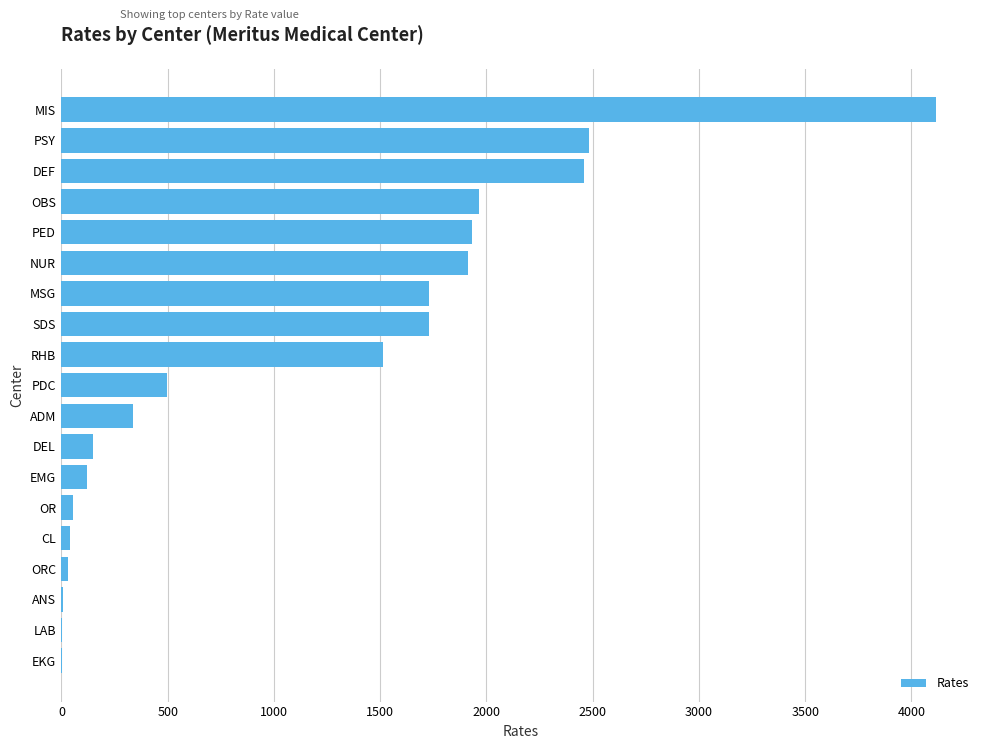

Does the chart contain stacked bars?

No